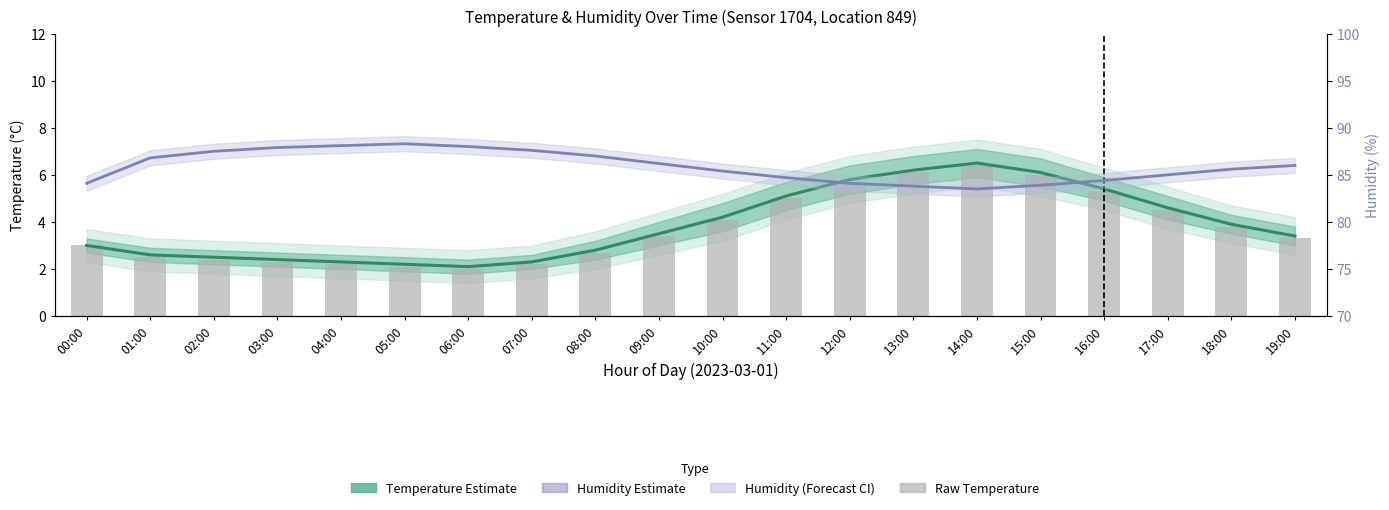

Reading left to right, transcribe all the data shown in this chart.

Temperature Estimate: 3.0	2.6	2.5	2.4	2.3	2.2	2.1	2.3	2.8	3.5	4.2	5.1	5.8	6.2	6.5	6.1	5.4	4.6	3.9	3.4
Raw Temperature: 3.0	2.5	2.4	2.3	2.2	2.1	2.0	2.2	2.7	3.4	4.1	5.0	5.7	6.1	6.4	6.0	5.3	4.5	3.8	3.3
Humidity Estimate: 84.1	86.8	87.5	87.9	88.1	88.3	88.0	87.6	87.0	86.2	85.4	84.7	84.1	83.8	83.5	83.9	84.4	85.0	85.6	86.0